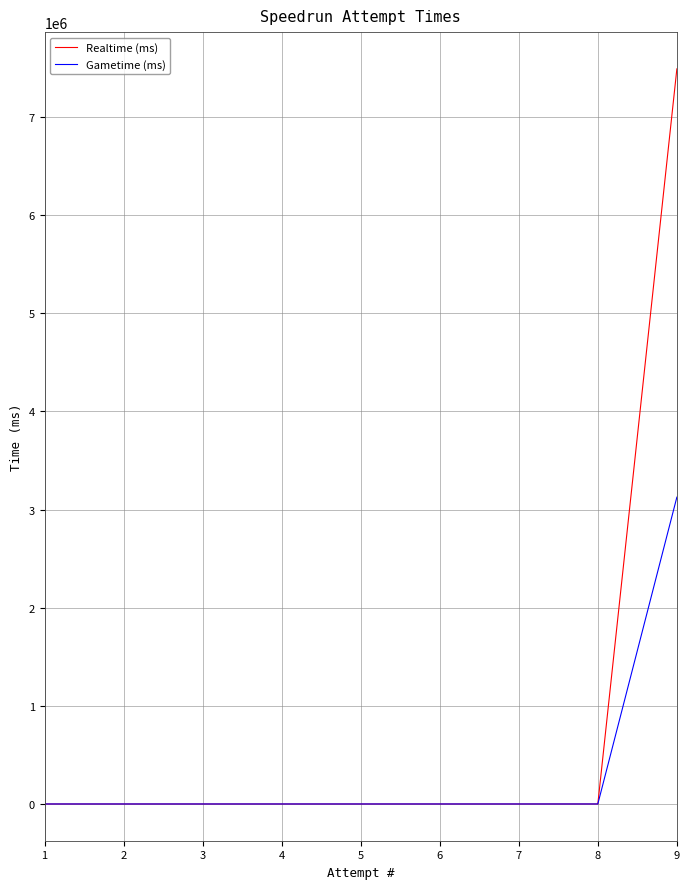

True or false: Realtime (ms) has a value of -4423374 at 3.

False